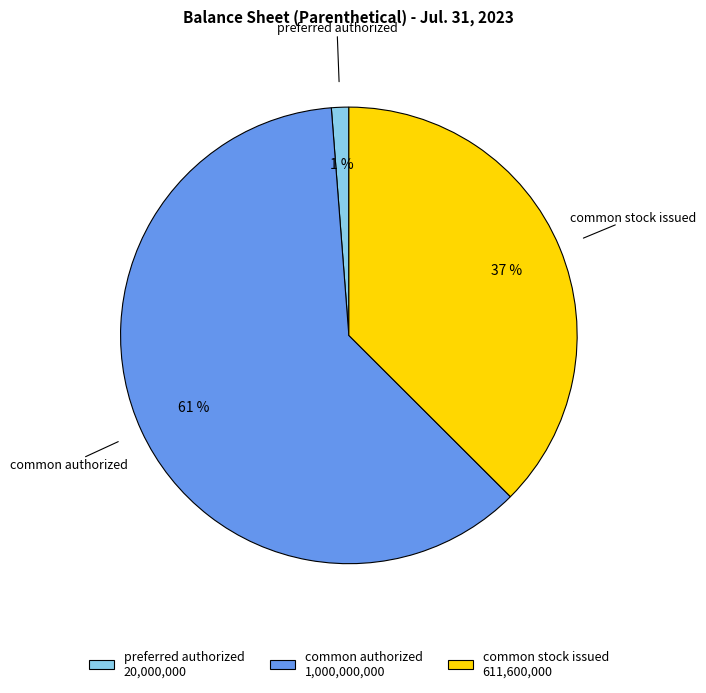

Approximately how many times larger is the value at common authorized 1,000,000,000 compared to common stock issued 611,600,000?

1.6